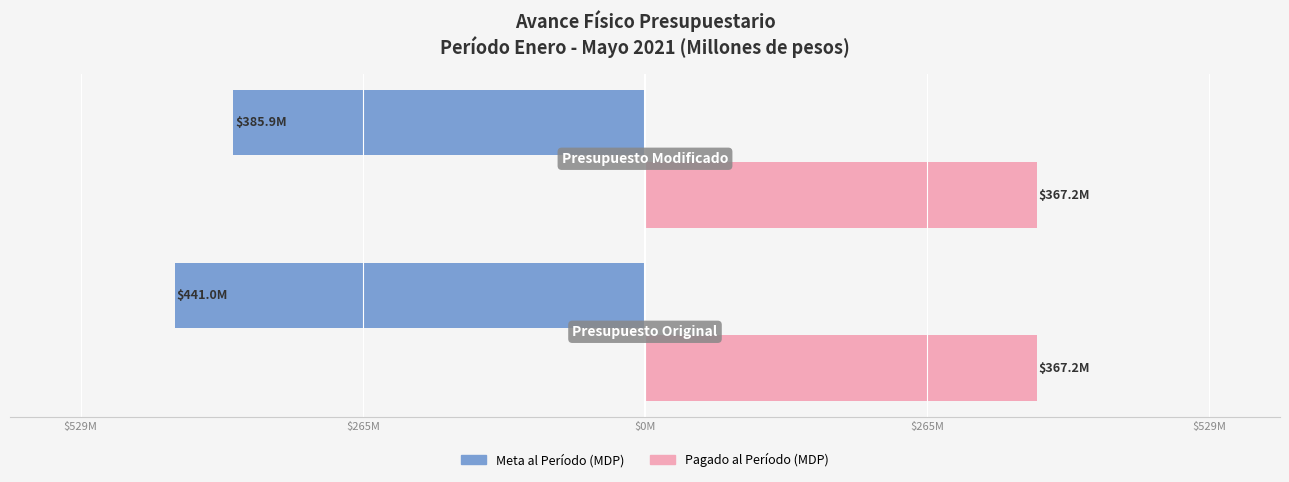

What are all the series names shown in the legend?

Meta al Período (MDP), Pagado al Período (MDP)